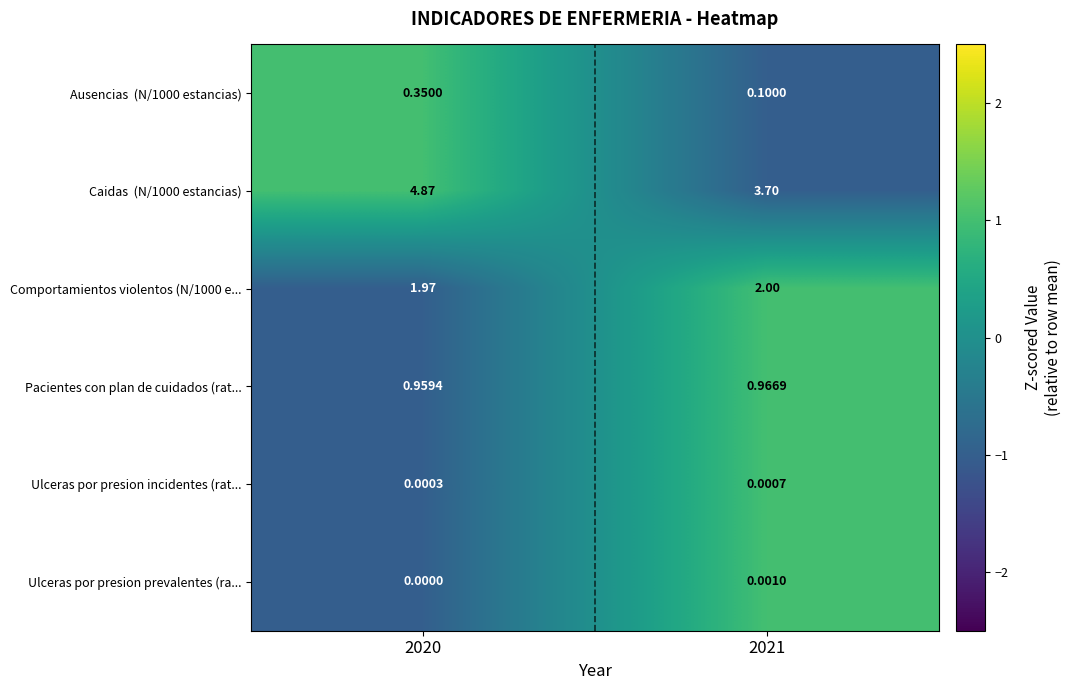

Is the value of Comportamientos violentos (N/1000 e... at 2021 greater than the value of Pacientes con plan de cuidados (rat... at 2021?

Yes